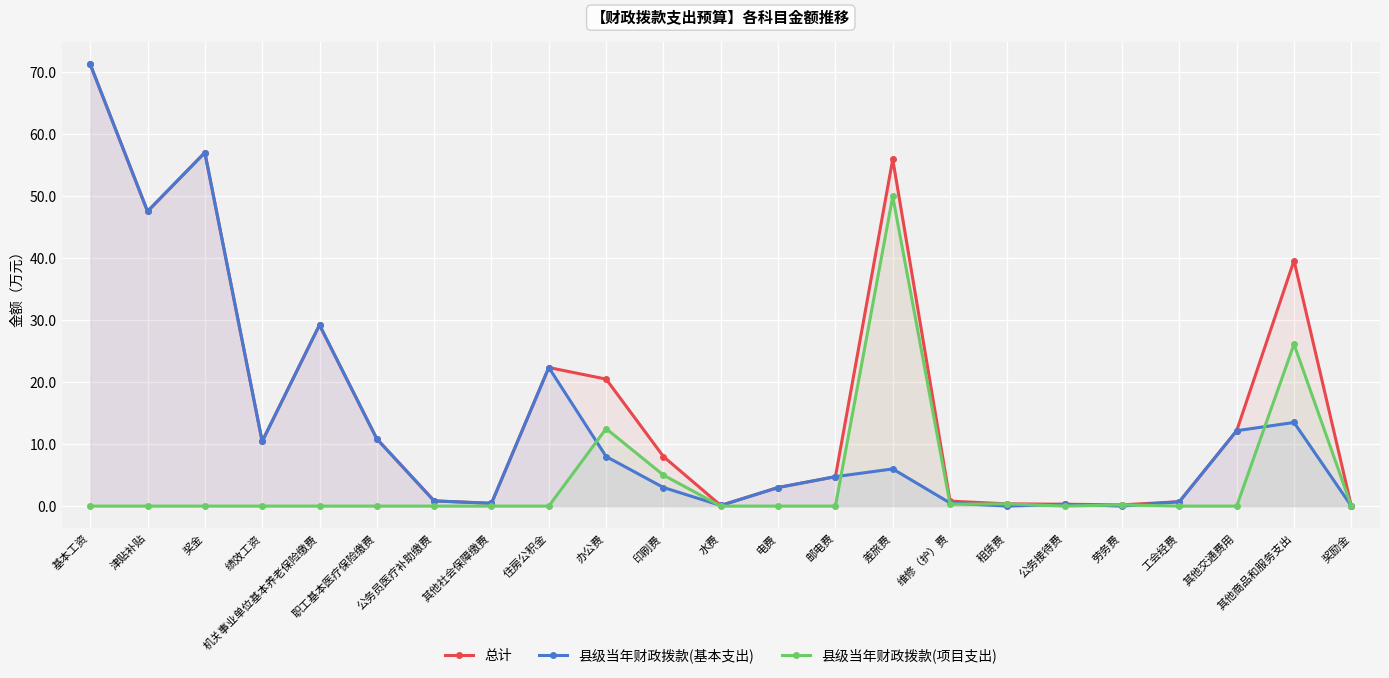

Reading right to left, extract all data points from this chart.

总计: 奖励金=0.0	其他商品和服务支出=39.6	其他交通费用=12.2	工会经费=0.7	劳务费=0.2	公务接待费=0.3	租赁费=0.4	维修（护）费=0.8	差旅费=56.0	邮电费=4.8	电费=3.0	水费=0.1	印刷费=8.0	办公费=20.5	住房公积金=22.4	其他社会保障缴费=0.5	公务员医疗补助缴费=0.8	职工基本医疗保险缴费=10.8	机关事业单位基本养老保险缴费=29.2	绩效工资=10.4	奖金=57.1	津贴补贴=47.6	基本工资=71.3
县级当年财政拨款(基本支出): 奖励金=0.0	其他商品和服务支出=13.5	其他交通费用=12.2	工会经费=0.7	劳务费=0.0	公务接待费=0.3	租赁费=0.0	维修（护）费=0.5	差旅费=6.0	邮电费=4.8	电费=3.0	水费=0.1	印刷费=3.0	办公费=8.0	住房公积金=22.4	其他社会保障缴费=0.5	公务员医疗补助缴费=0.8	职工基本医疗保险缴费=10.8	机关事业单位基本养老保险缴费=29.2	绩效工资=10.4	奖金=57.1	津贴补贴=47.6	基本工资=71.3
县级当年财政拨款(项目支出): 奖励金=0.0	其他商品和服务支出=26.1	其他交通费用=0.0	工会经费=0.0	劳务费=0.2	公务接待费=0.0	租赁费=0.4	维修（护）费=0.3	差旅费=50.0	邮电费=0.0	电费=0.0	水费=0.0	印刷费=5.0	办公费=12.5	住房公积金=0.0	其他社会保障缴费=0.0	公务员医疗补助缴费=0.0	职工基本医疗保险缴费=0.0	机关事业单位基本养老保险缴费=0.0	绩效工资=0.0	奖金=0.0	津贴补贴=0.0	基本工资=0.0